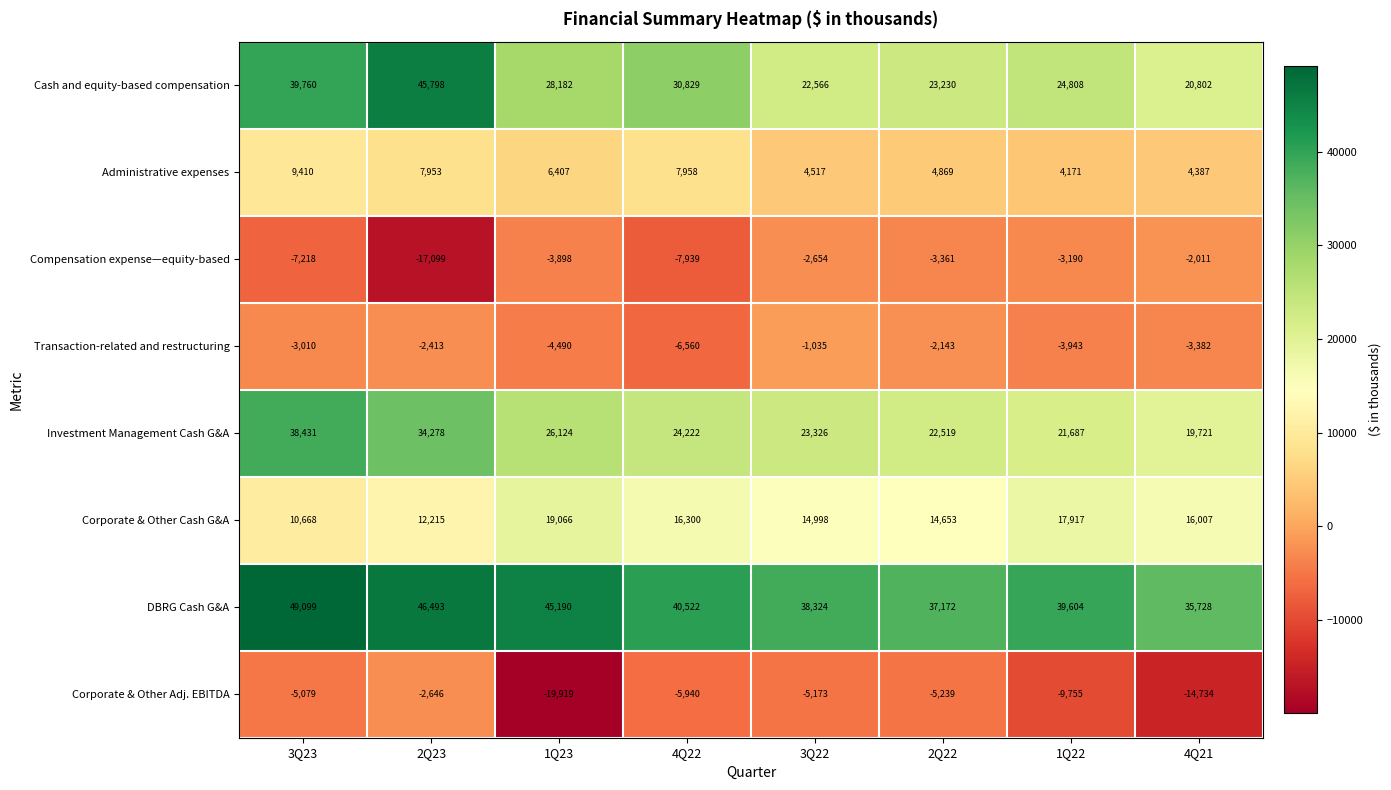

Rank the series by their maximum value, from highest to lowest.

DBRG Cash G&A, Cash and equity-based compensation, Investment Management Cash G&A, Corporate & Other Cash G&A, Administrative expenses, Transaction-related and restructuring, Compensation expense—equity-based, Corporate & Other Adj. EBITDA